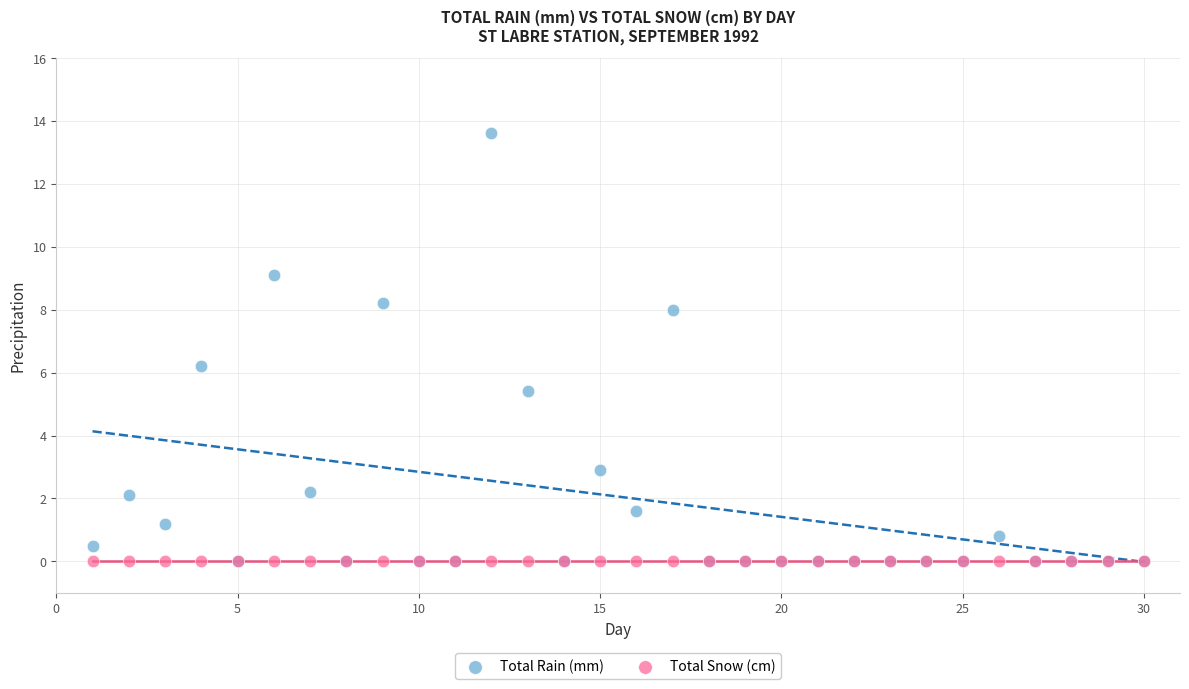

In the Total Rain (mm) series, what Y value is closest to 6?

6.2